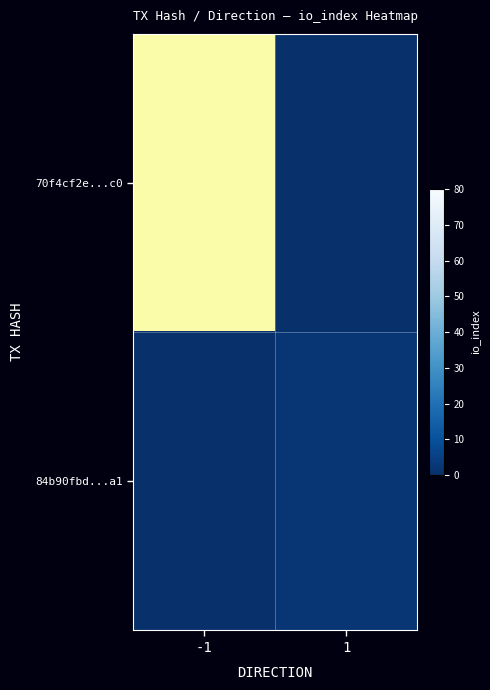

How many data points in 84b90fbdbb8a064daa886940070d1575bdc50a1 are above 2?

1